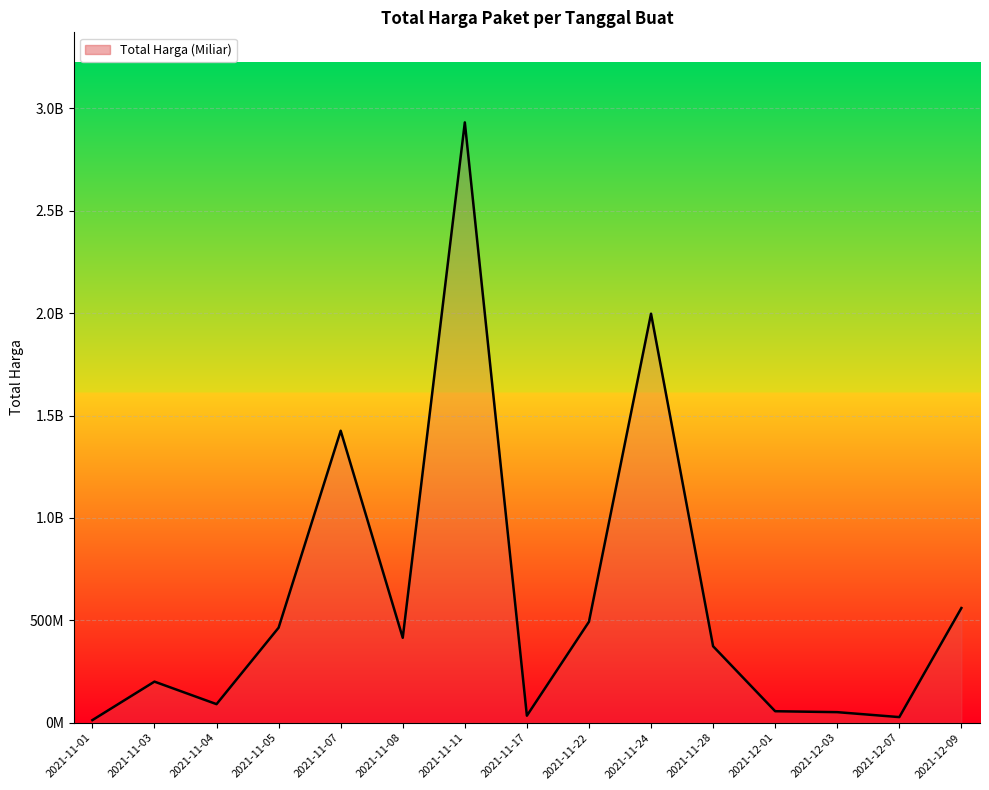

Does the chart display data point markers on the line(s)?

No